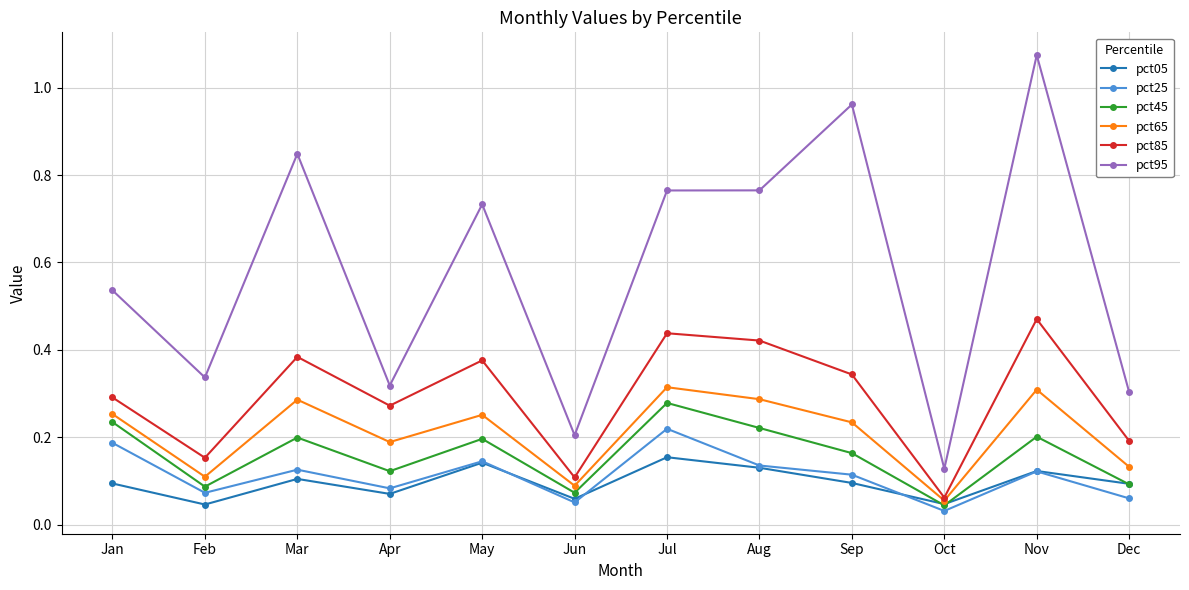

Which series has the largest range (max minus min)?

pct95